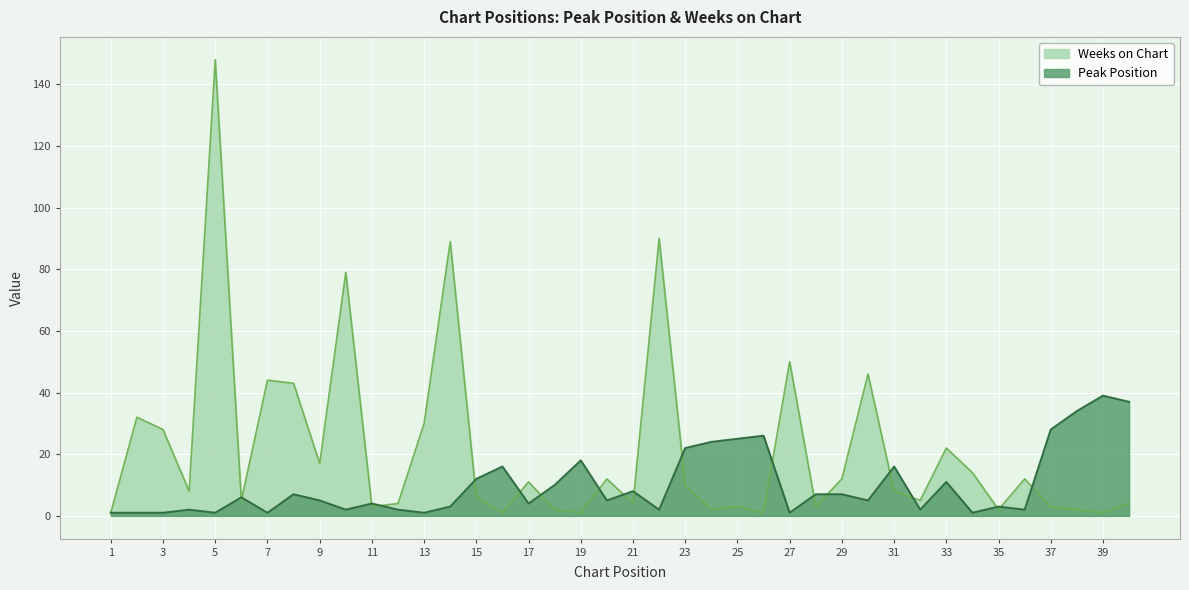

Which series has the largest range (max minus min)?

Weeks on Chart